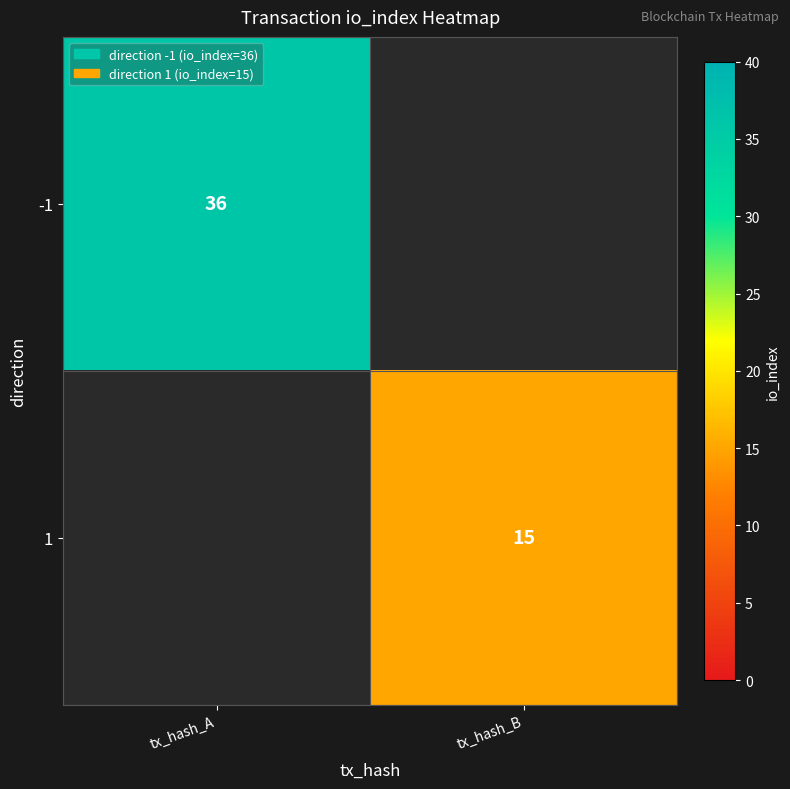

The 1 series shows 15 at tx_hash_B. True or false?

True